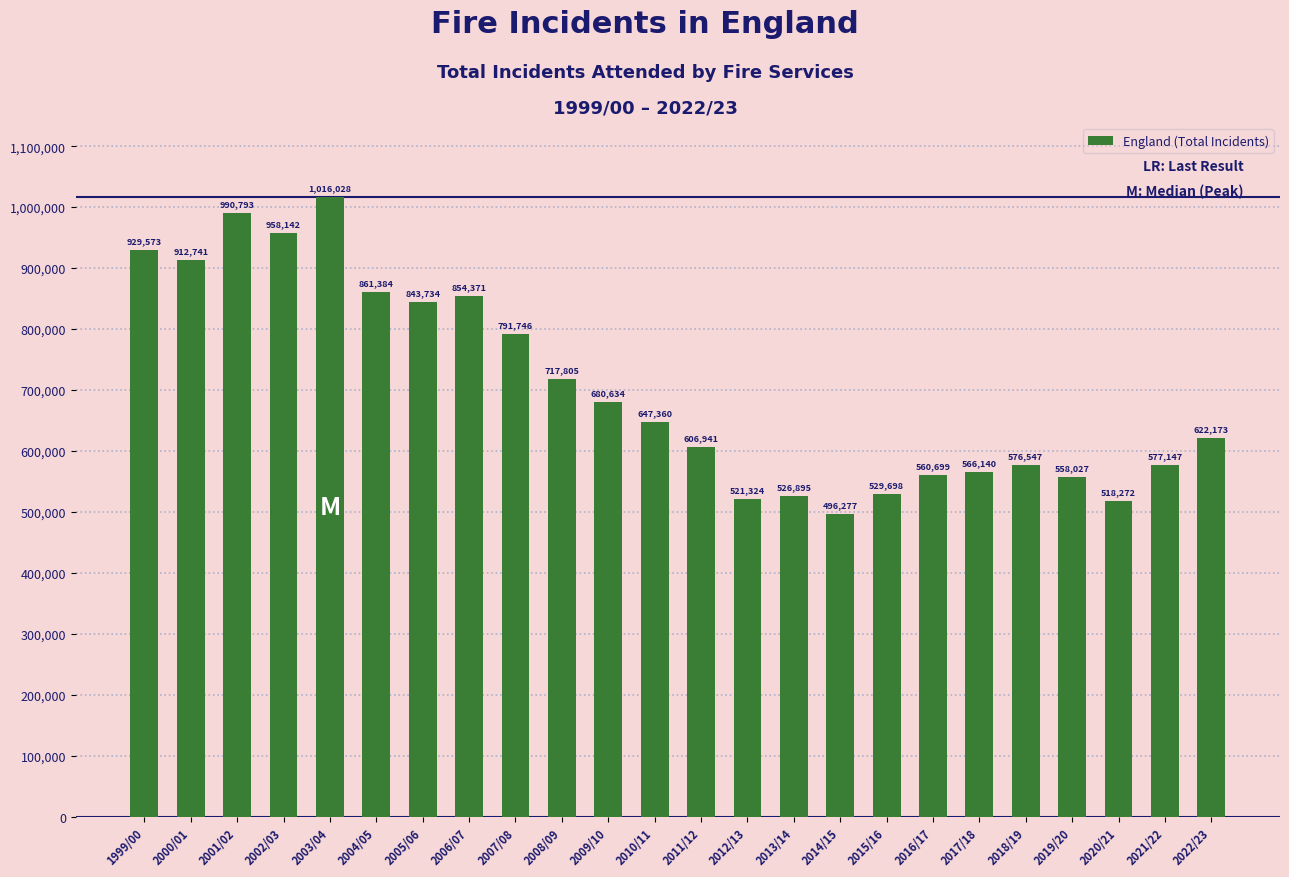

Where is the data nearest to the value 756152?

2007/08